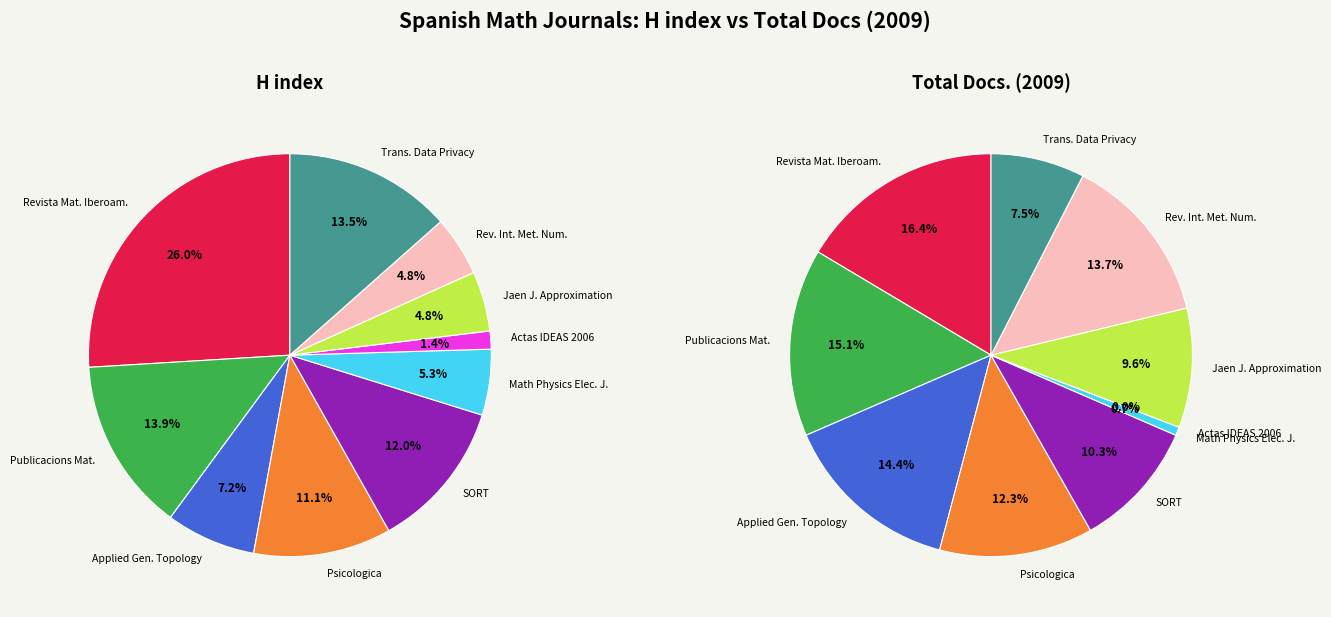

Which slice is the smallest?

Actas IDEAS 2006